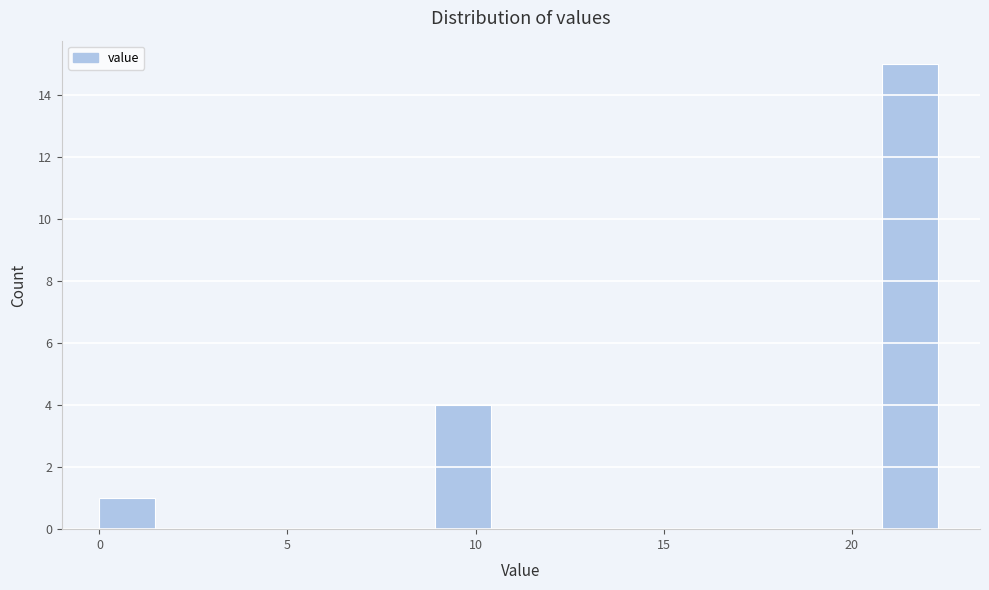

Around what value on the x-axis is the tallest bar? Give the approximate position of its centre, as read against the axis.

21.5